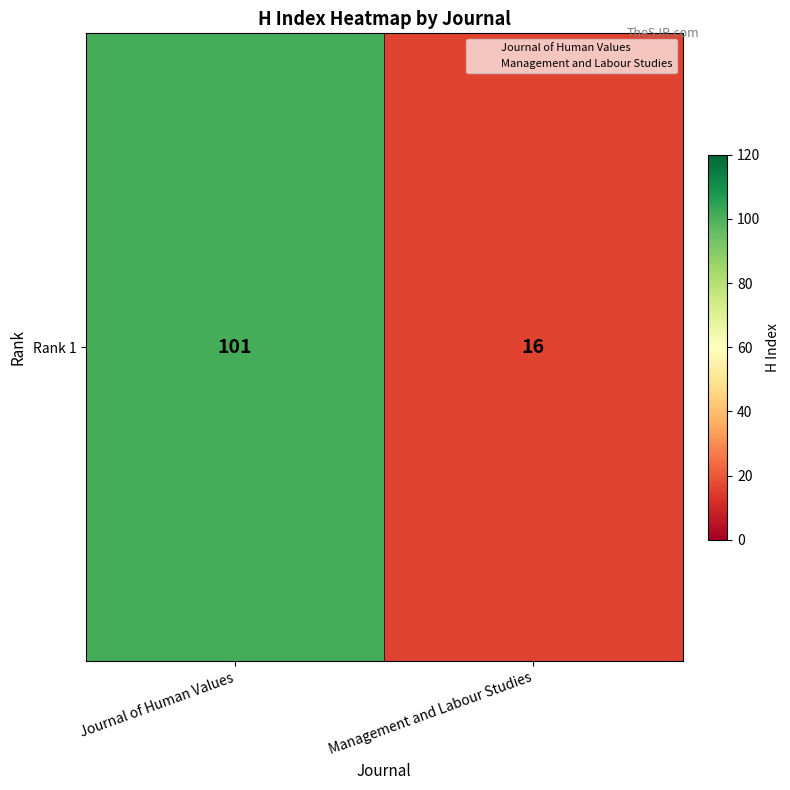

What is the change in value from Journal of Human Values to Management and Labour Studies?

-85